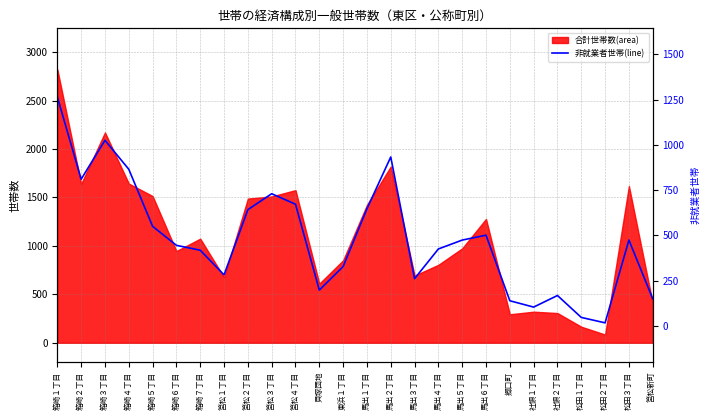

What is the change in value from 箱崎５丁目 to 筥松３丁目?

+180